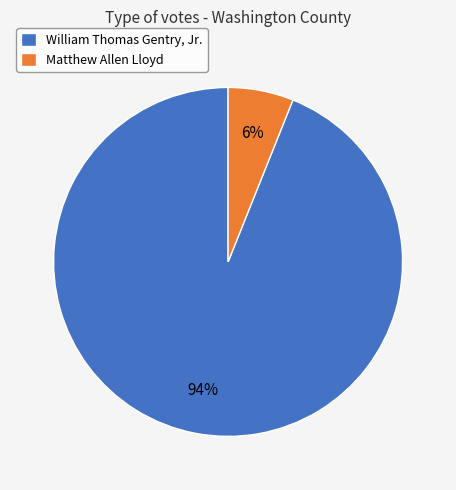

Is the sum of Matthew Allen Lloyd and William Thomas Gentry, Jr. greater than half?

Yes